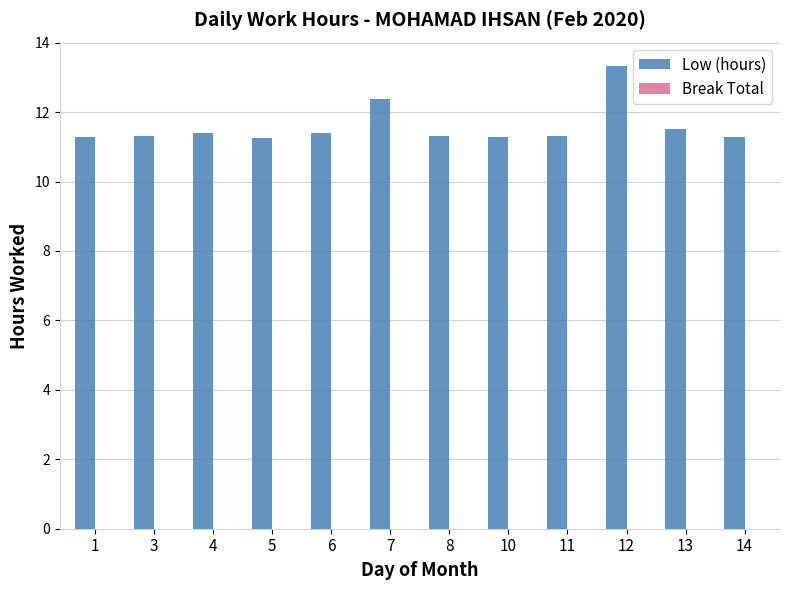

What is the ratio of the value at 3 to the value at 8?

1.0